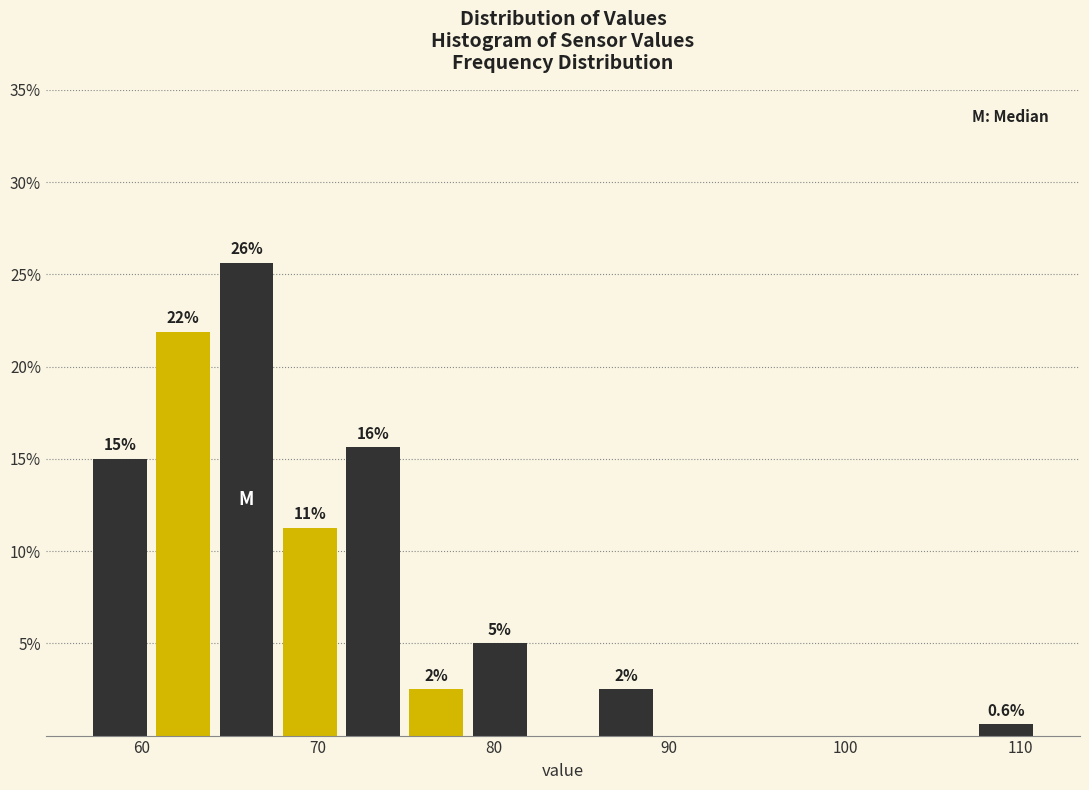

Read against the x-axis, roughly where is the centre of the tallest bar?

66